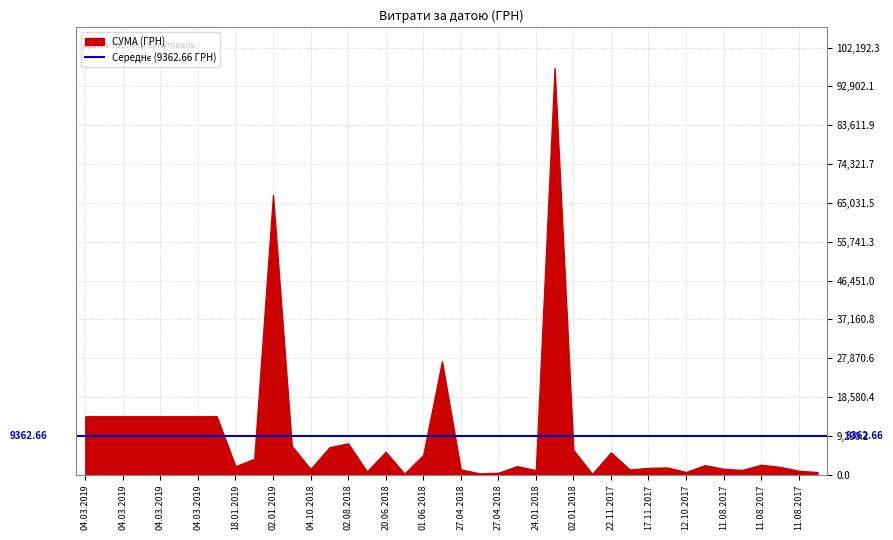

What is the smallest value displayed?

166.6